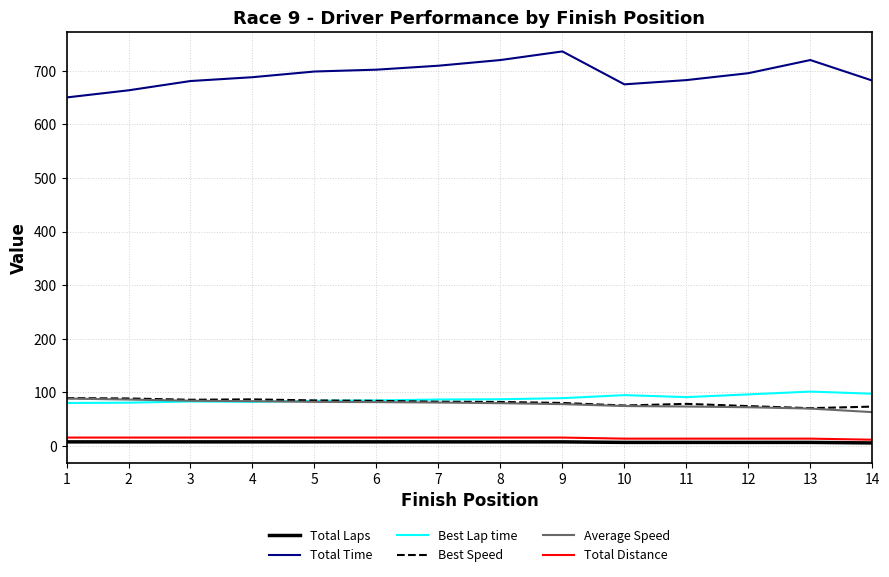

Which series has the largest range (max minus min)?

Total Time